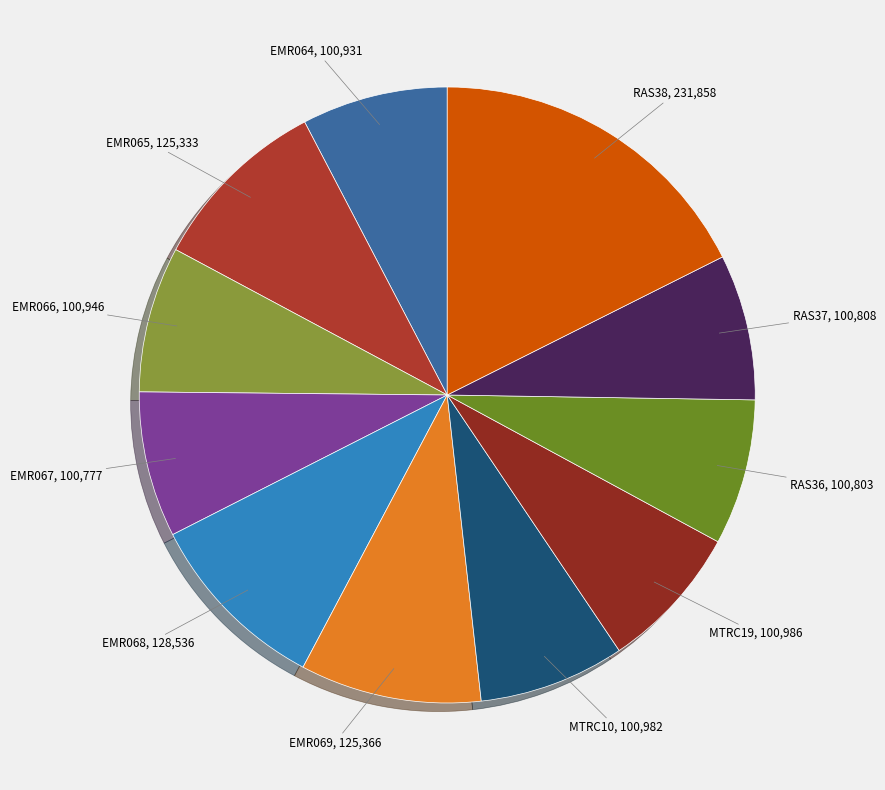

Does any single category account for the majority?

No